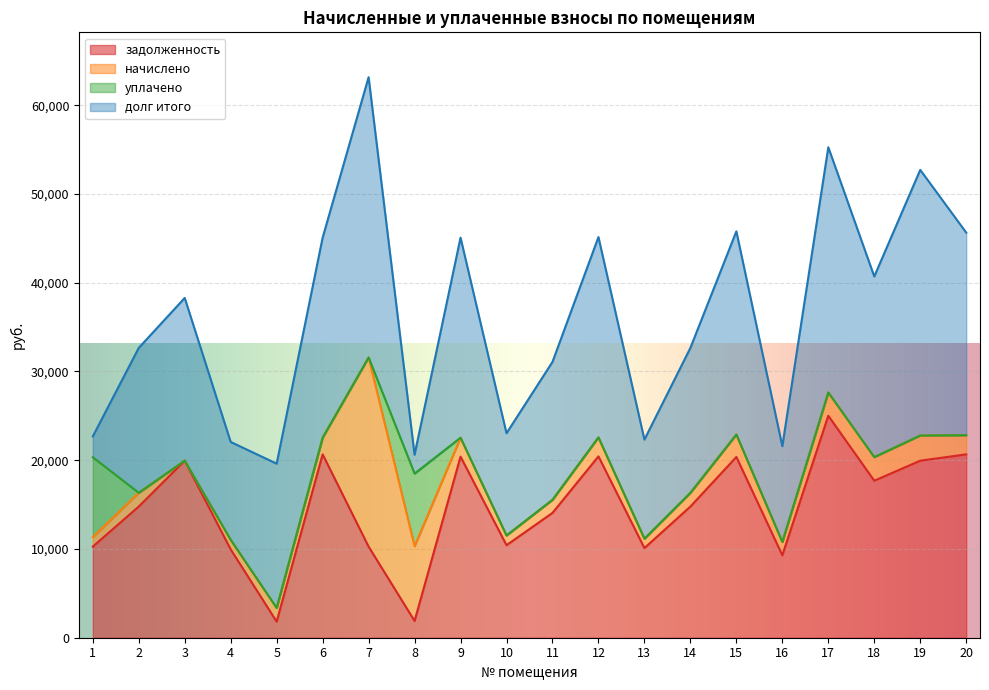

How many intersections are there between уплачено and задолженность?

2